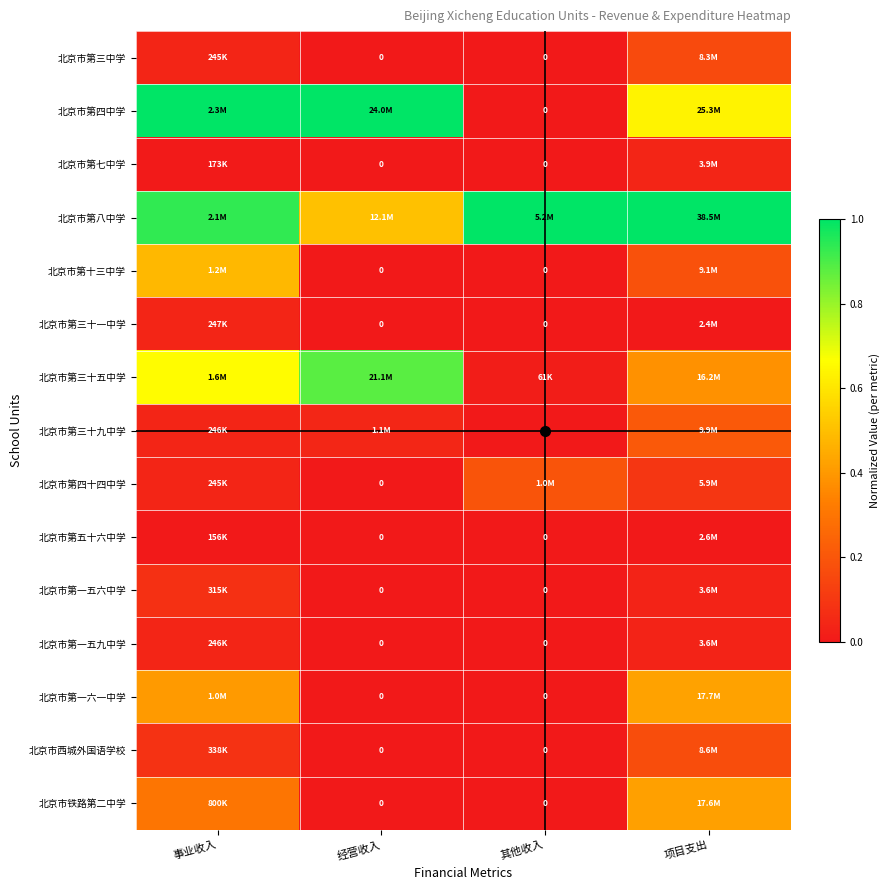

How many categories are shown in the chart?

4